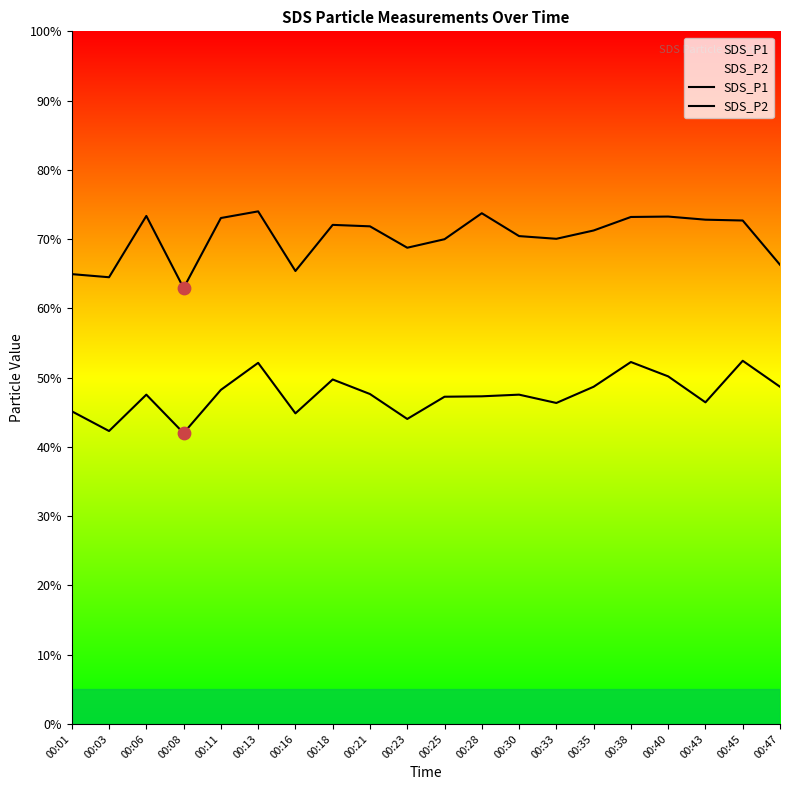

Is the value of SDS_P2 at 00:18 greater than the value of SDS_P1 at 00:13?

No